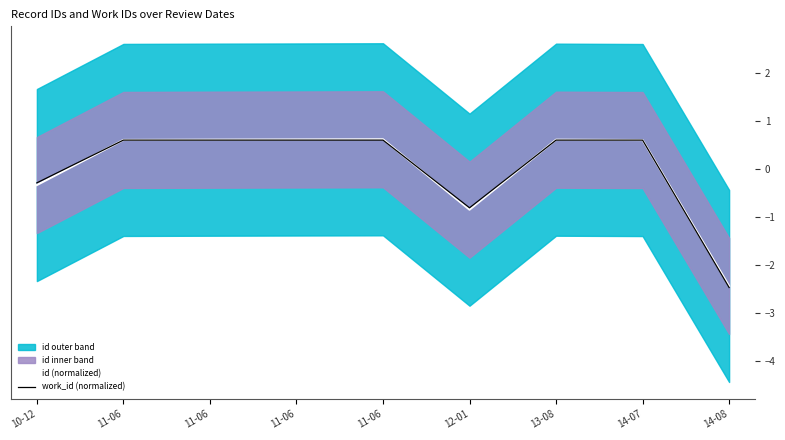

Rank the series by their average value, from lowest to highest.

id (normalized), work_id (normalized)